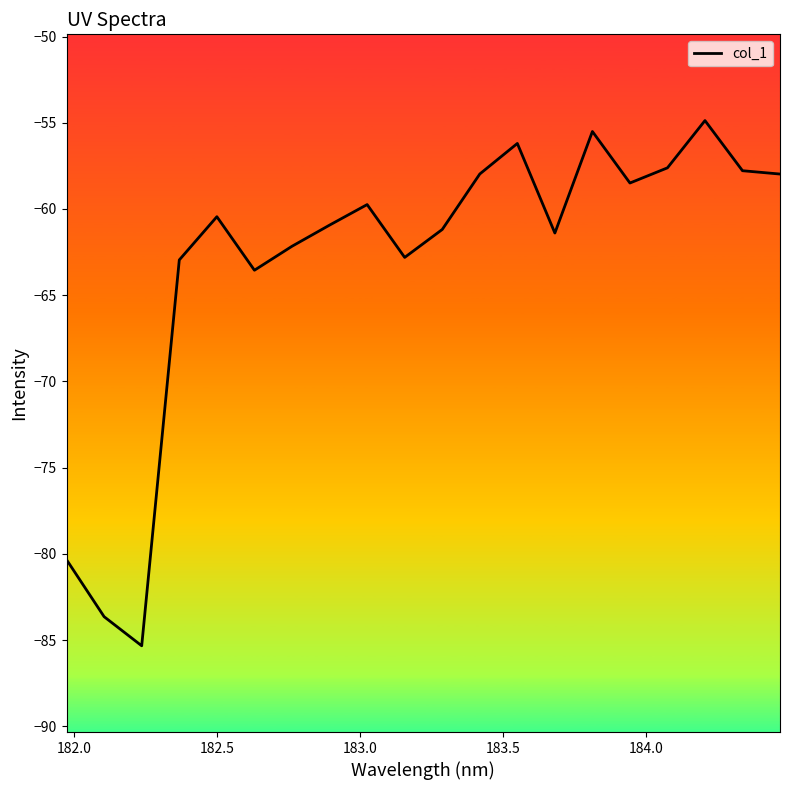

What is the maximum value shown in the chart?

-54.9